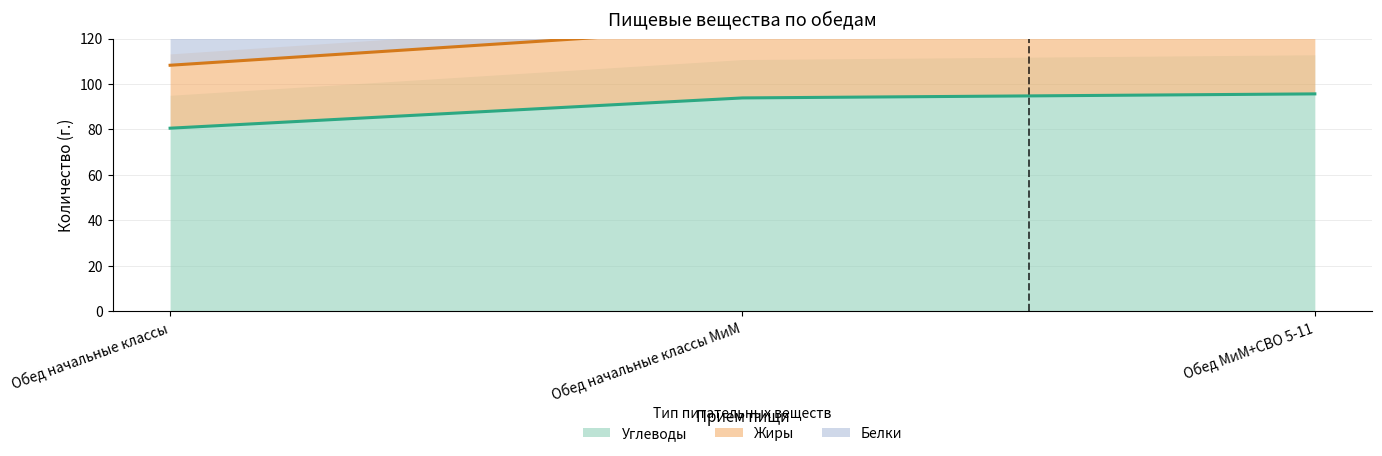

The Жиры series shows 30.7 at Обед начальные классы МиМ. True or false?

True